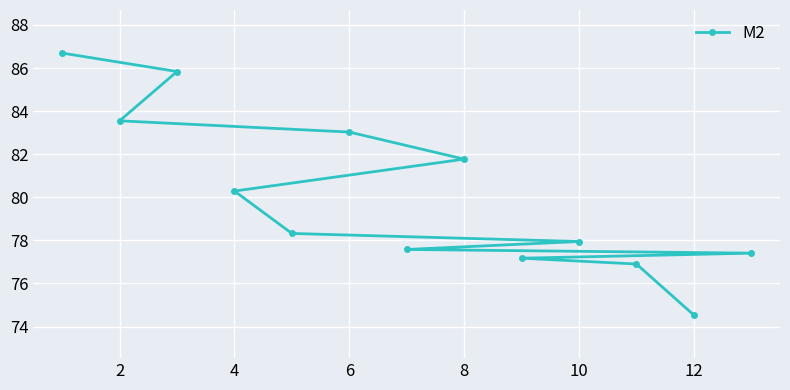

How many lines are shown in the chart?

1